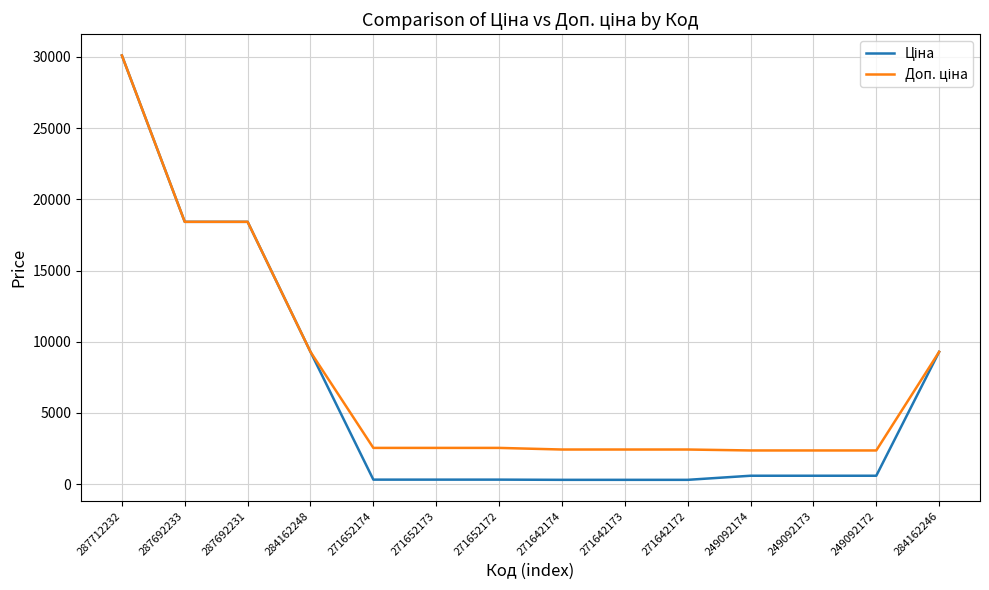

What is the maximum value shown in the chart?

30102.8